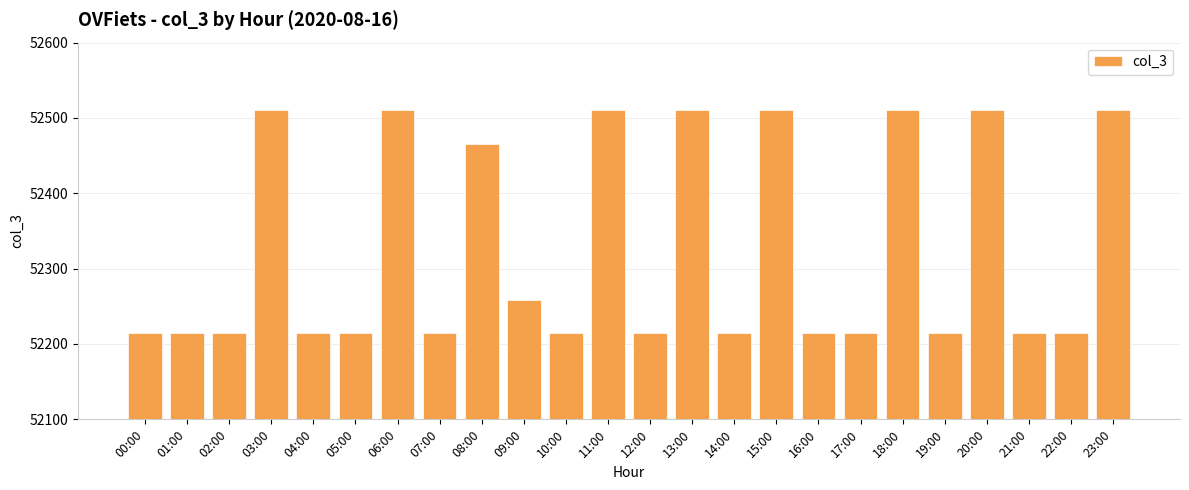

How many values are between 52215 and 52510?

24